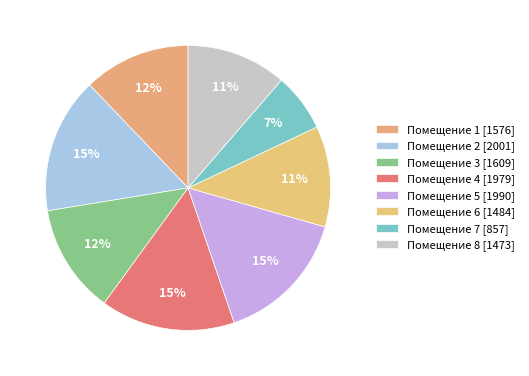

How many segments does this pie chart have?

8